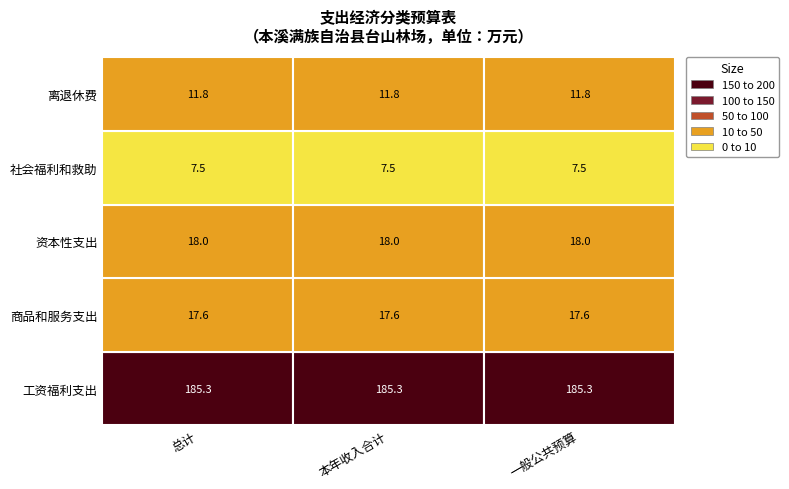

What is the smallest value displayed?

7.5